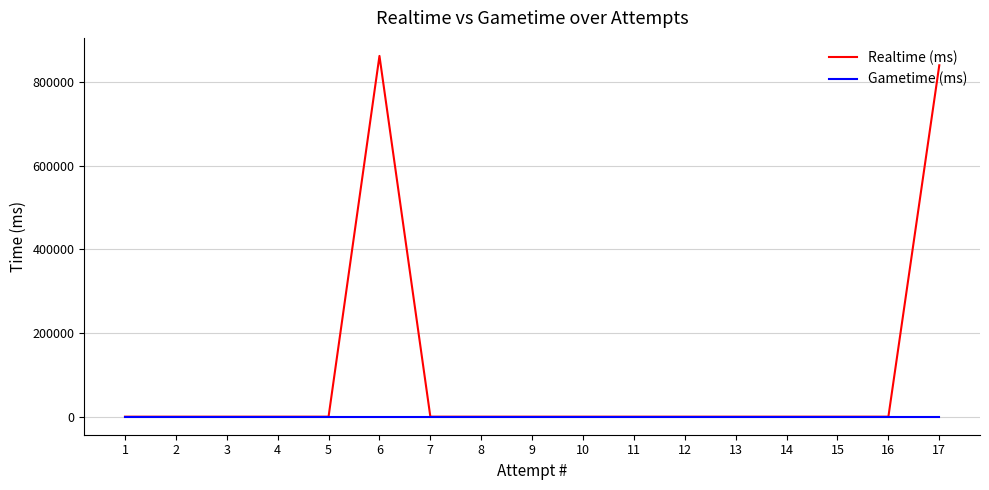

The Gametime (ms) series shows 0 at 8. True or false?

True